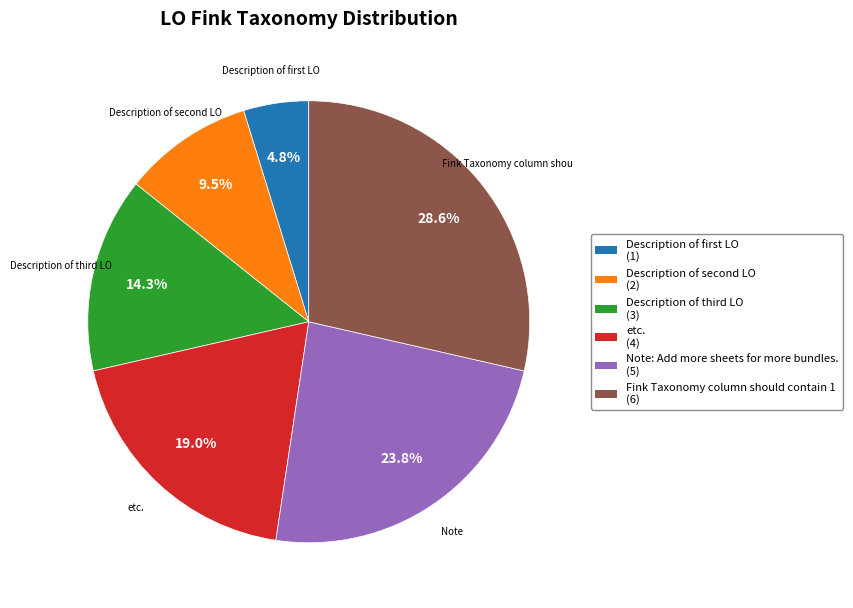

Does any single category account for the majority?

No